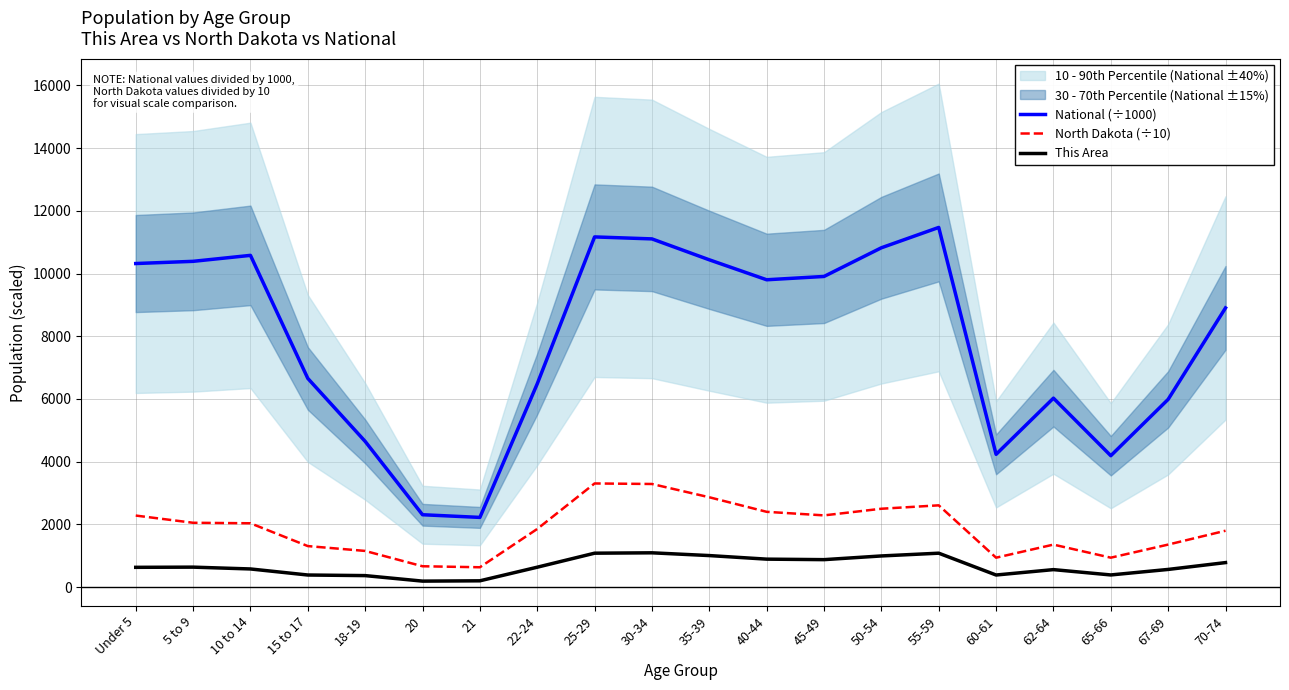

How many values in the North Dakota (÷10) series exceed 2036?

10